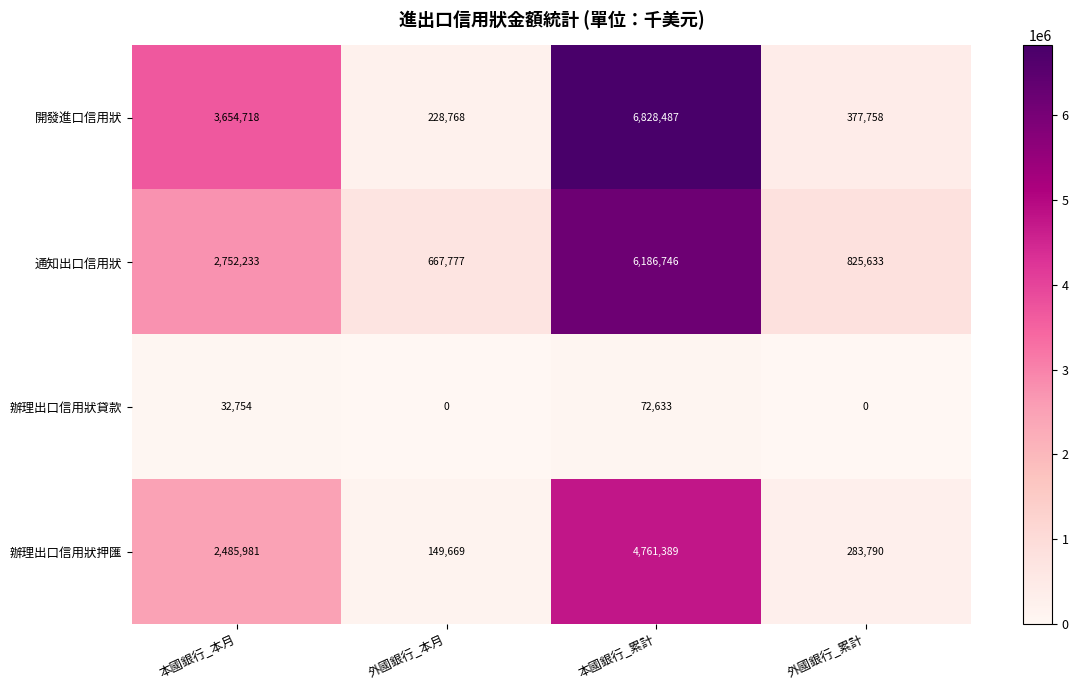

What is the total value across all series at 本國銀行_本月?

8925686